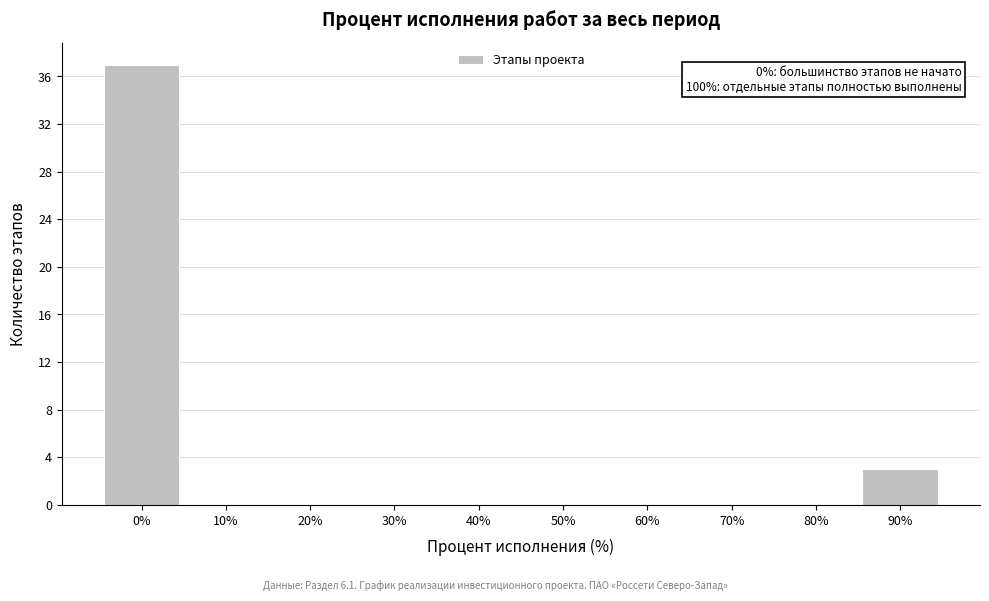

Reading left to right, extract all data points from this chart.

0%=37	10%=0	20%=0	30%=0	40%=0	50%=0	60%=0	70%=0	80%=0	90%=3